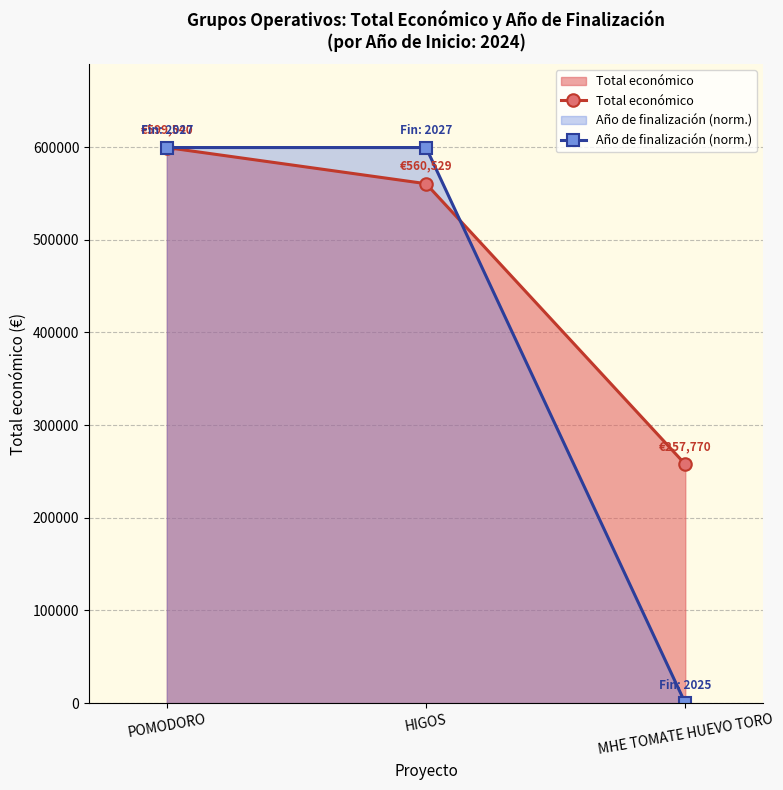

What is the highest value of the Total económico series?

599540.0